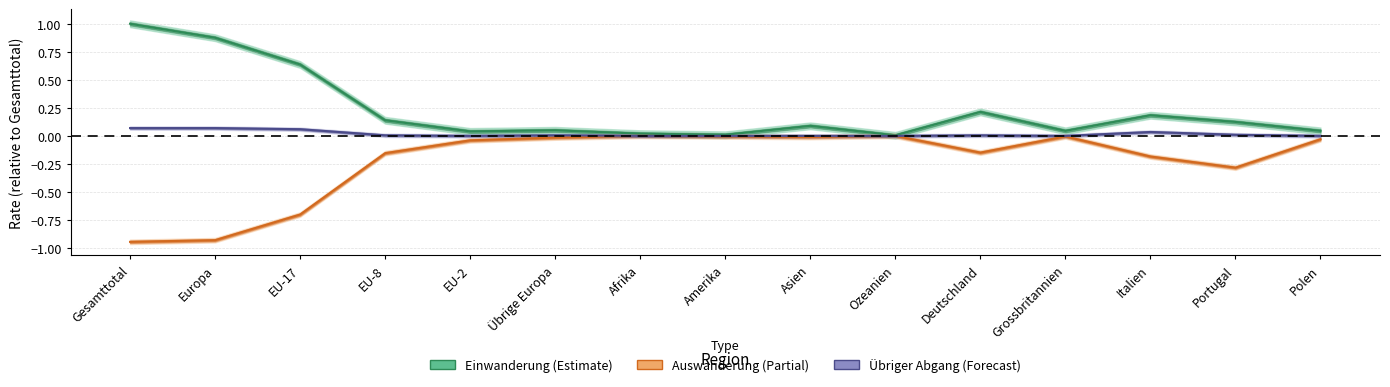

Which series has the largest total across all categories?

Einwanderung (Total)